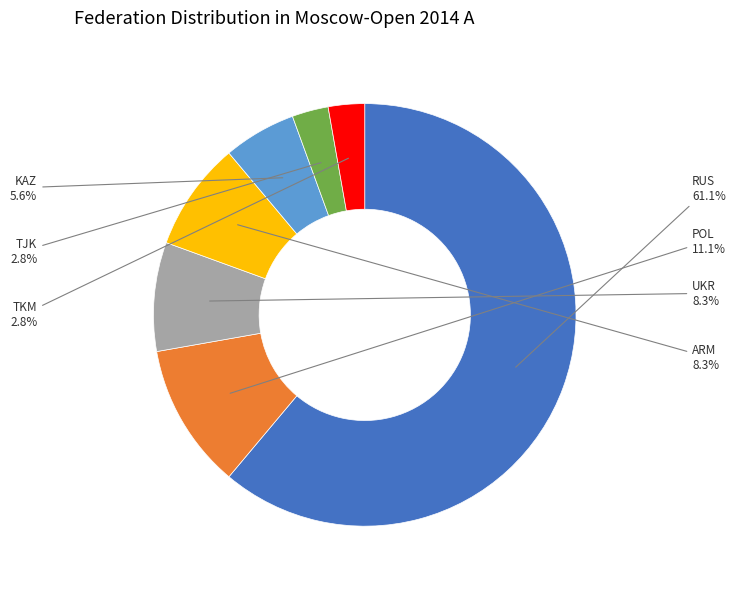

Is there a majority slice in this chart?

Yes